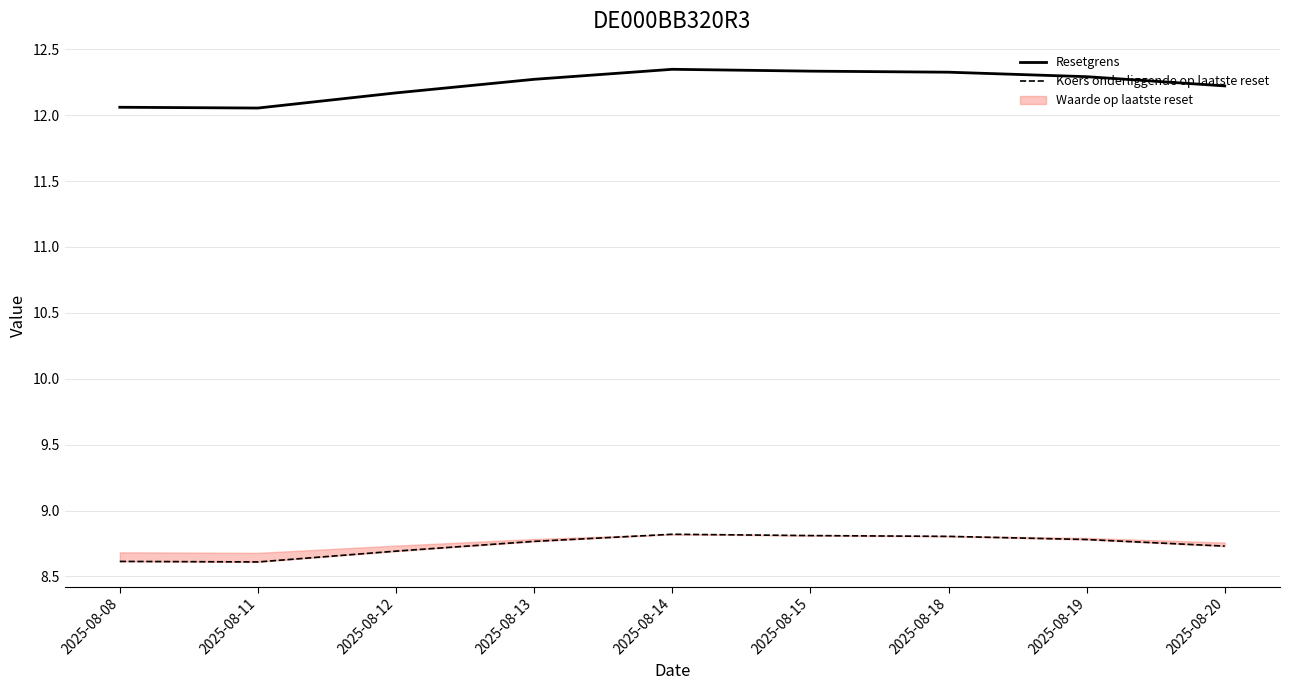

What is the value of the Koers onderliggende op laatste reset point at the 4th from the left?

8.8